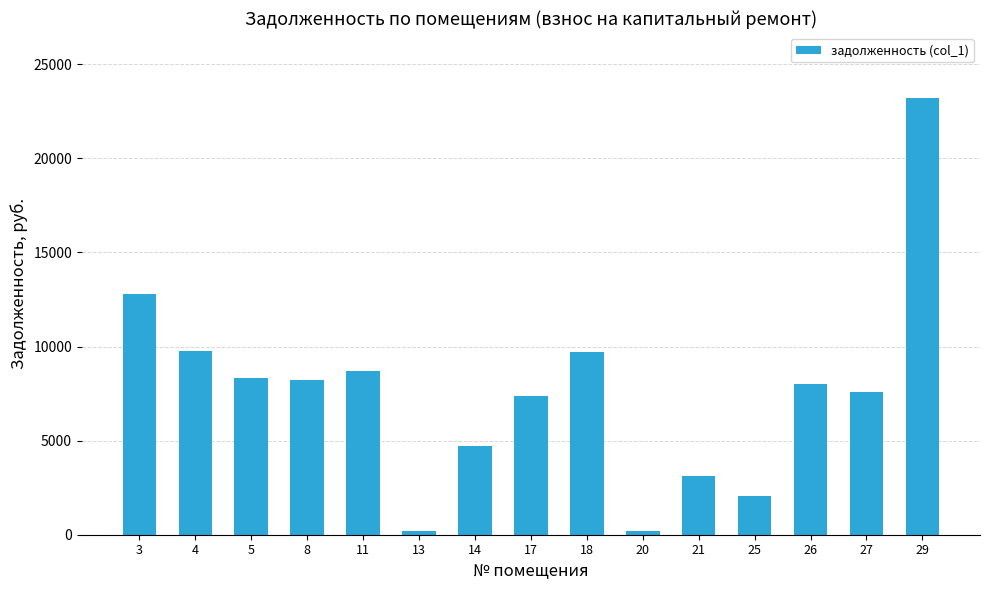

At which label is the value closest to 11687?

3